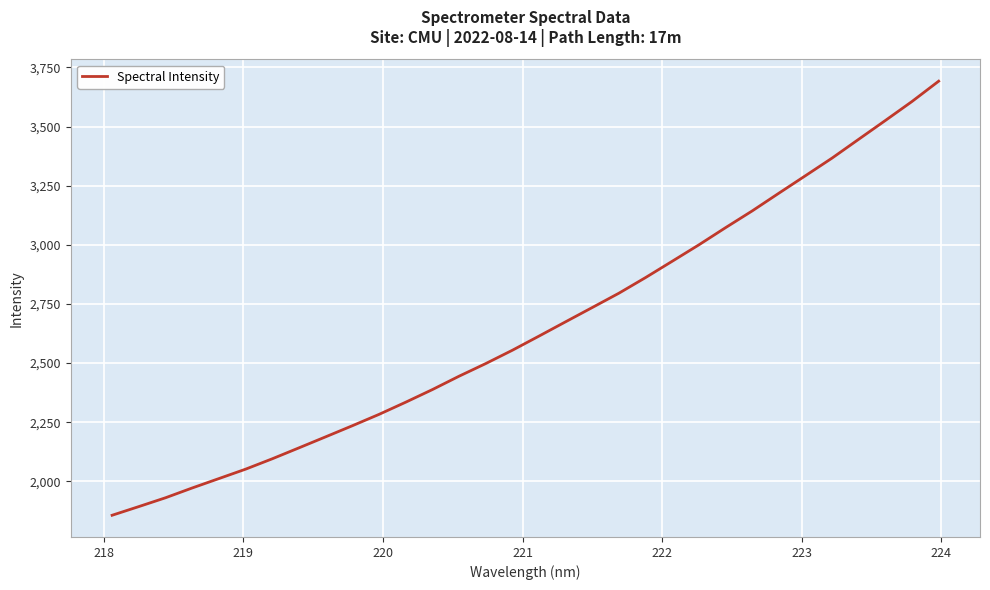

What is the difference between the maximum and minimum values?

1835.2